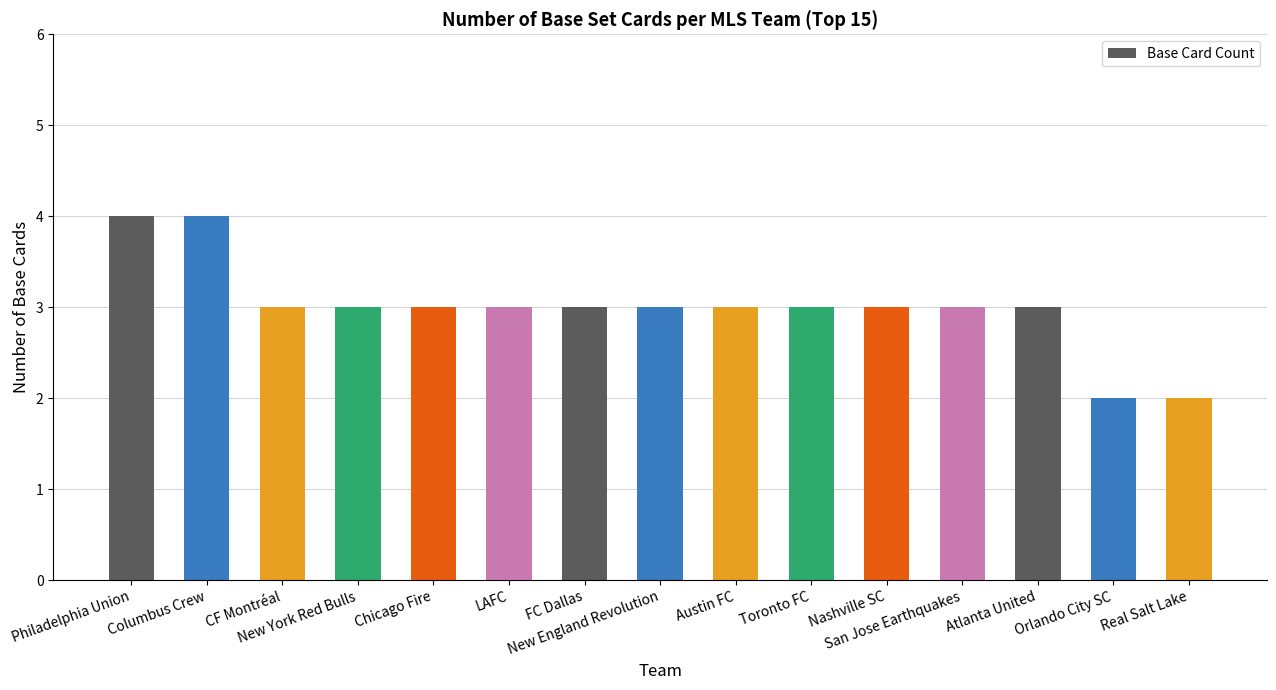

Is it true that the value at New England Revolution is 3?

True